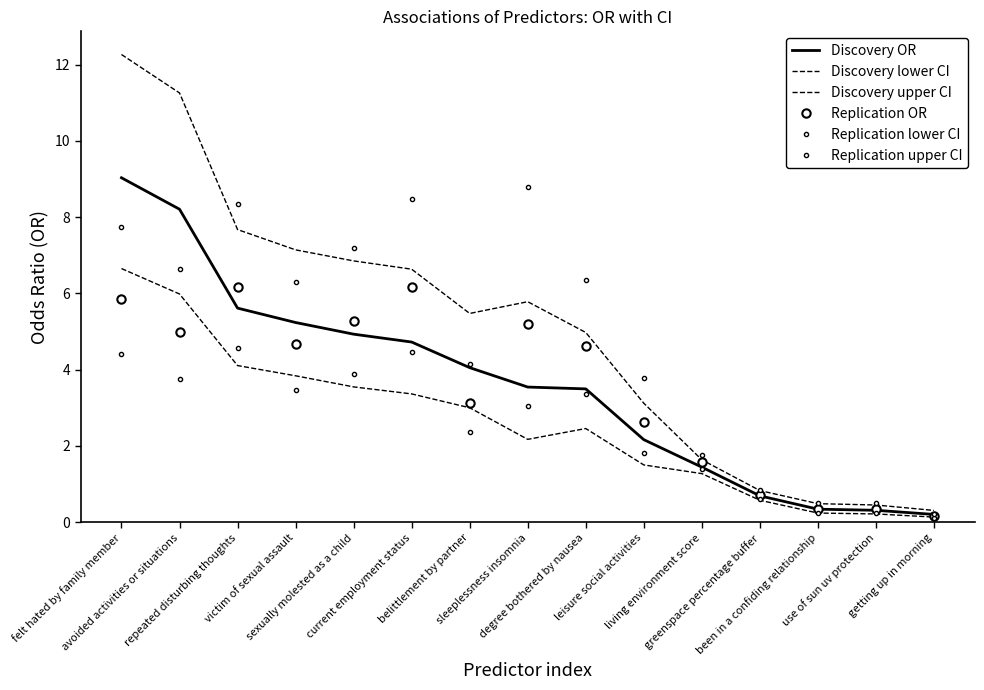

What is the value of the Discovery upper CI point at the 4th from the left?

7.1